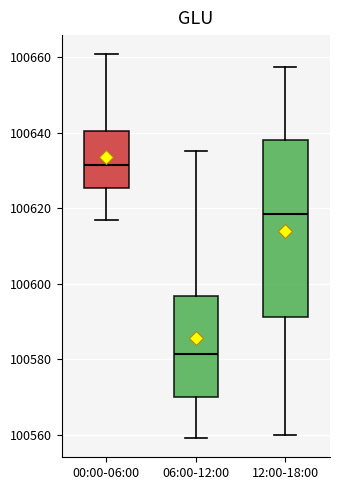

Which box's median line is the highest?

00:00-06:00